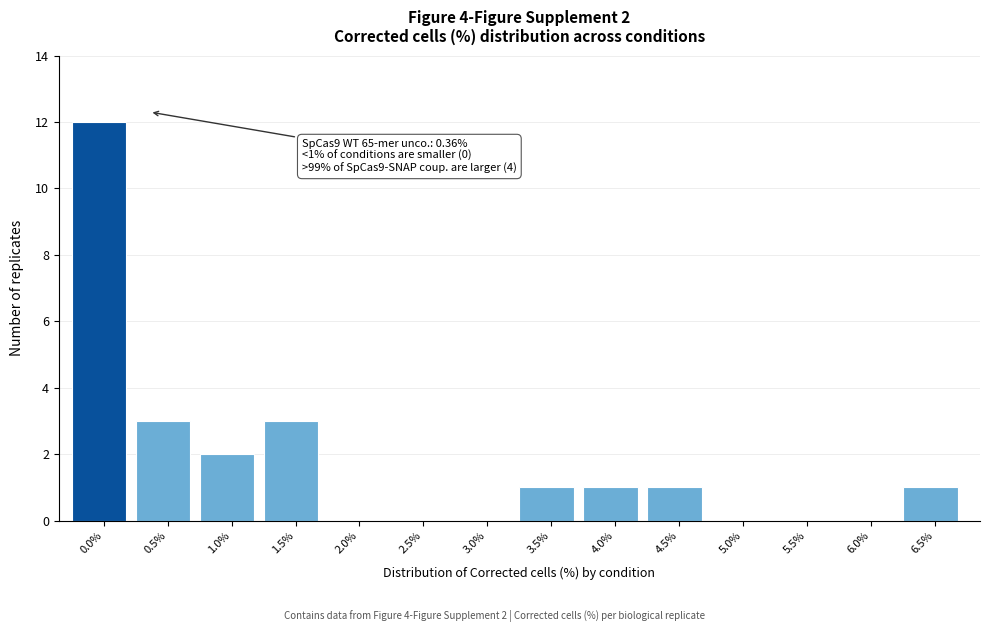

Reading left to right, extract all data points from this chart.

0.0%=12	0.5%=3	1.0%=2	1.5%=3	2.0%=0	2.5%=0	3.0%=0	3.5%=1	4.0%=1	4.5%=1	5.0%=0	5.5%=0	6.0%=0	6.5%=1